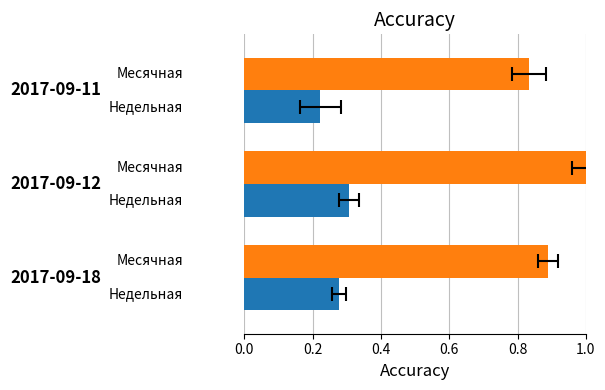

The Месячная series shows 0.9 at 0.0. True or false?

True